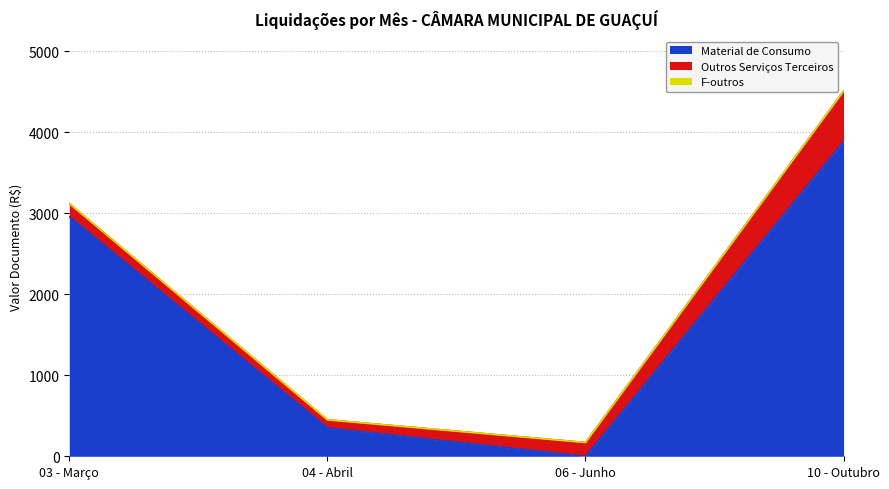

Which label corresponds to the largest value in the chart?

10 - Outubro